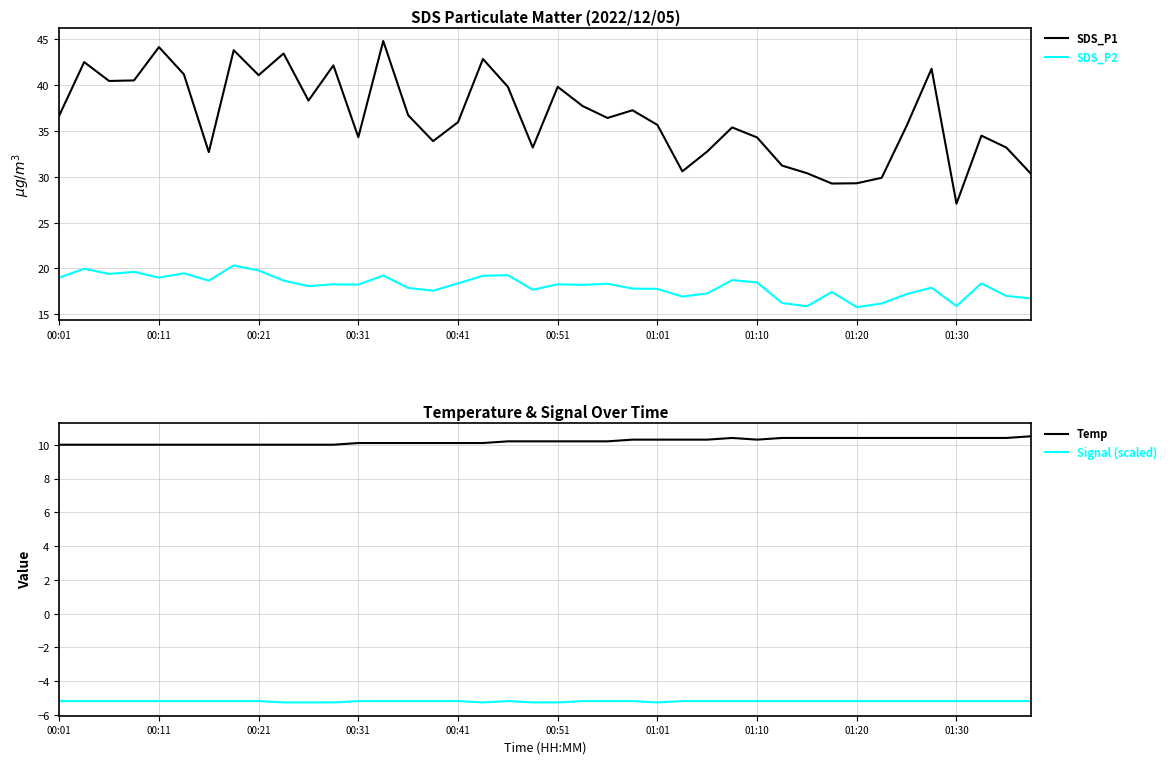

Reading left to right, what are all the values shown in this chart?

SDS_P1: 36.7	42.5	40.5	40.5	44.2	41.2	32.7	43.8	41.1	43.5	38.3	42.2	34.3	44.8	36.7	33.9	36.0	42.9	39.8	33.2	39.8	37.7	36.4	37.3	35.7	30.6	32.8	35.4	34.3	31.2	30.4	29.3	29.3	29.9	35.6	41.8	27.1	34.5	33.2	30.3
SDS_P2: 19.0	20.0	19.4	19.6	19.0	19.5	18.7	20.3	19.8	18.7	18.1	18.3	18.2	19.2	17.9	17.6	18.4	19.2	19.3	17.7	18.3	18.2	18.3	17.8	17.8	16.9	17.3	18.7	18.5	16.2	15.9	17.4	15.8	16.2	17.2	17.9	15.9	18.4	17.0	16.7
Temp: 10.0	10.0	10.0	10.0	10.0	10.0	10.0	10.0	10.0	10.0	10.0	10.0	10.1	10.1	10.1	10.1	10.1	10.1	10.2	10.2	10.2	10.2	10.2	10.3	10.3	10.3	10.3	10.4	10.3	10.4	10.4	10.4	10.4	10.4	10.4	10.4	10.4	10.4	10.4	10.5
Signal (scaled): -5.2	-5.2	-5.2	-5.2	-5.2	-5.2	-5.2	-5.2	-5.2	-5.2	-5.2	-5.2	-5.2	-5.2	-5.2	-5.2	-5.2	-5.2	-5.2	-5.2	-5.2	-5.2	-5.2	-5.2	-5.2	-5.2	-5.2	-5.2	-5.2	-5.2	-5.2	-5.2	-5.2	-5.2	-5.2	-5.2	-5.2	-5.2	-5.2	-5.2